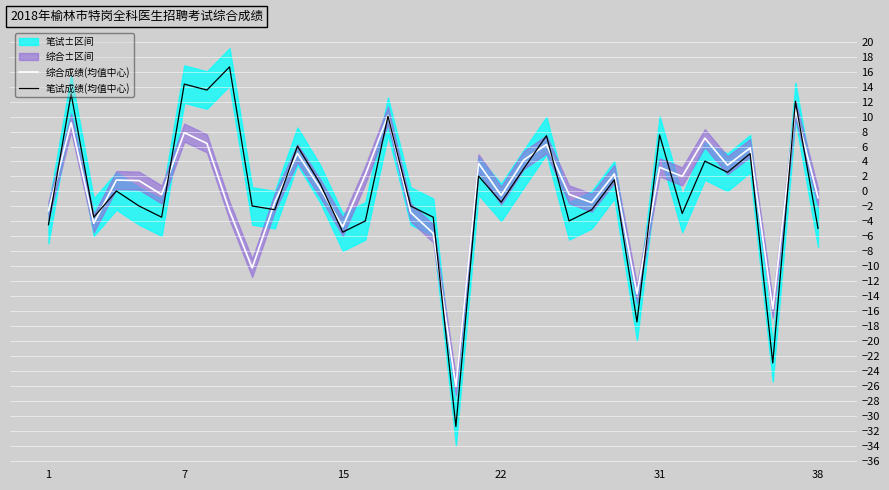

Which series has the largest total across all categories?

综合成绩(均值中心)